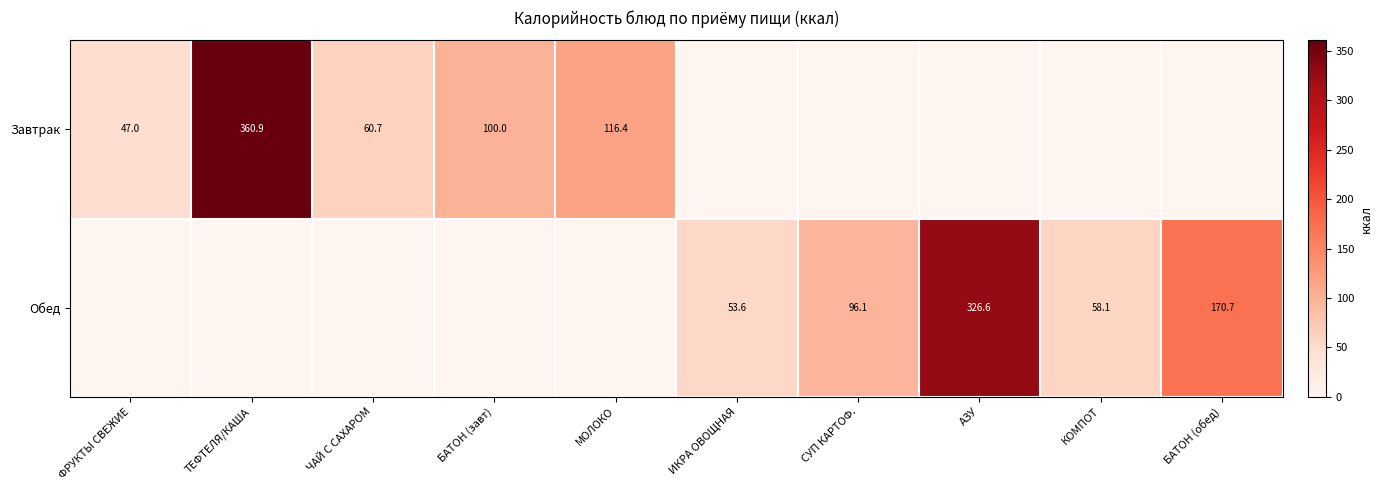

Is it true that Обед equals 39.5 at КОМПОТ?

False